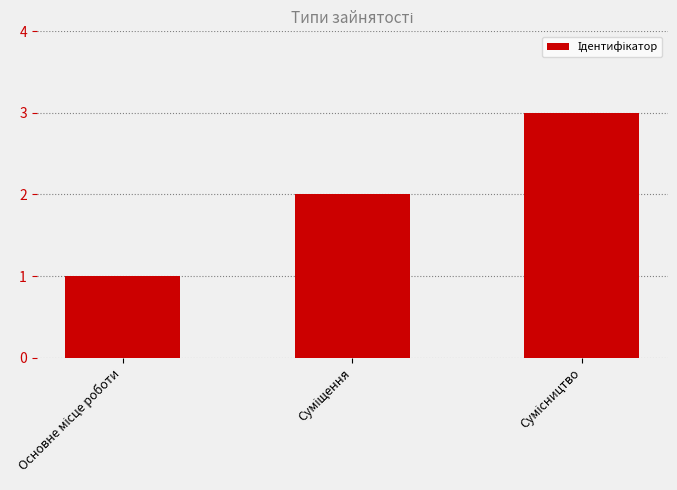

What is the maximum value shown in the chart?

3